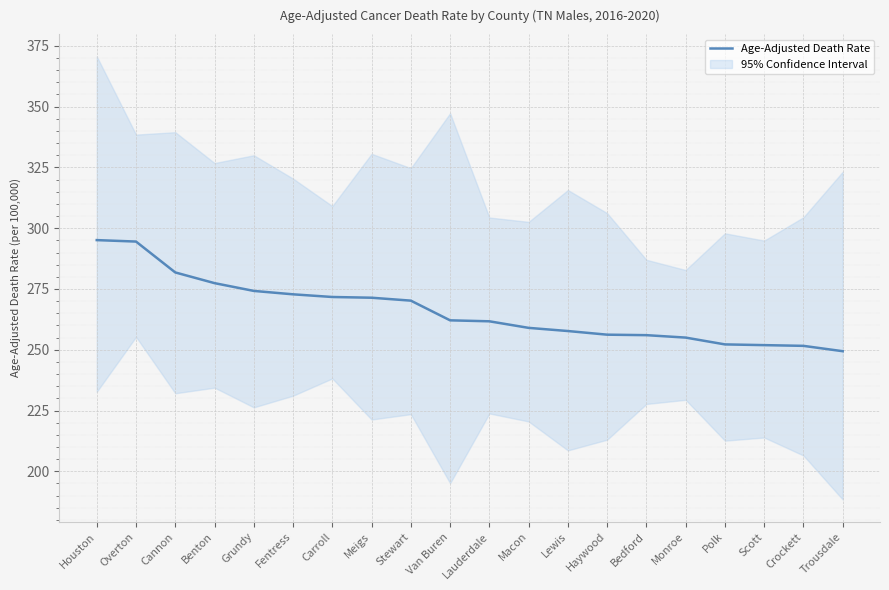

How many lines are shown in the chart?

1